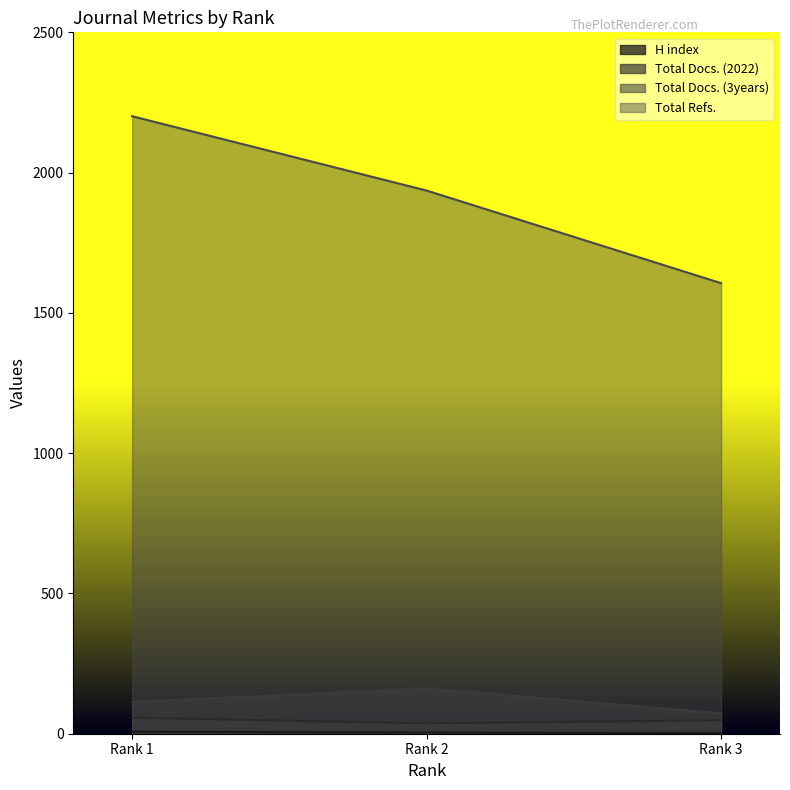

What is the maximum value for Total Refs.?

2201